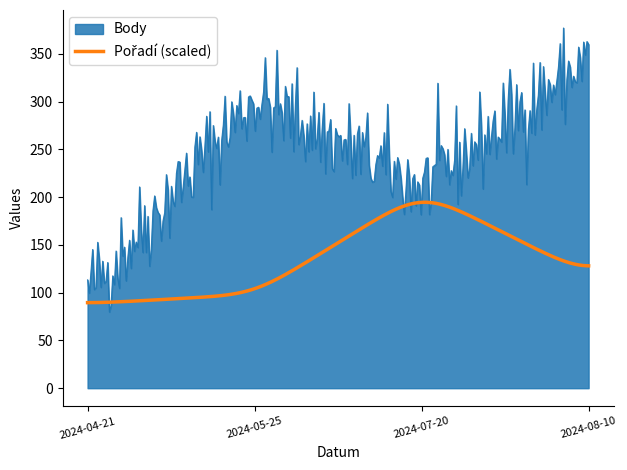

Which series has the largest range (max minus min)?

Body